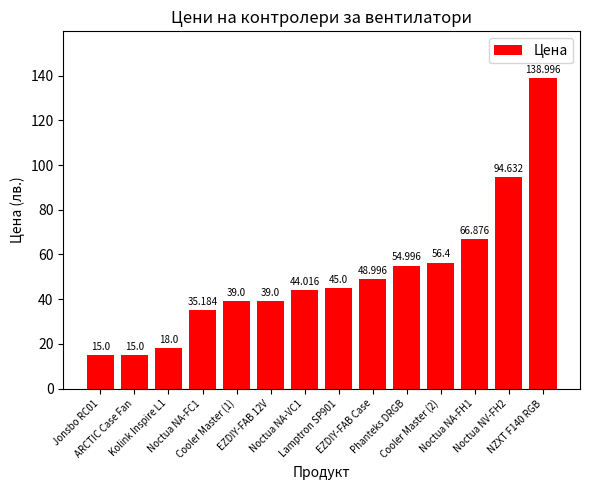

What is the sum of all values?

711.1